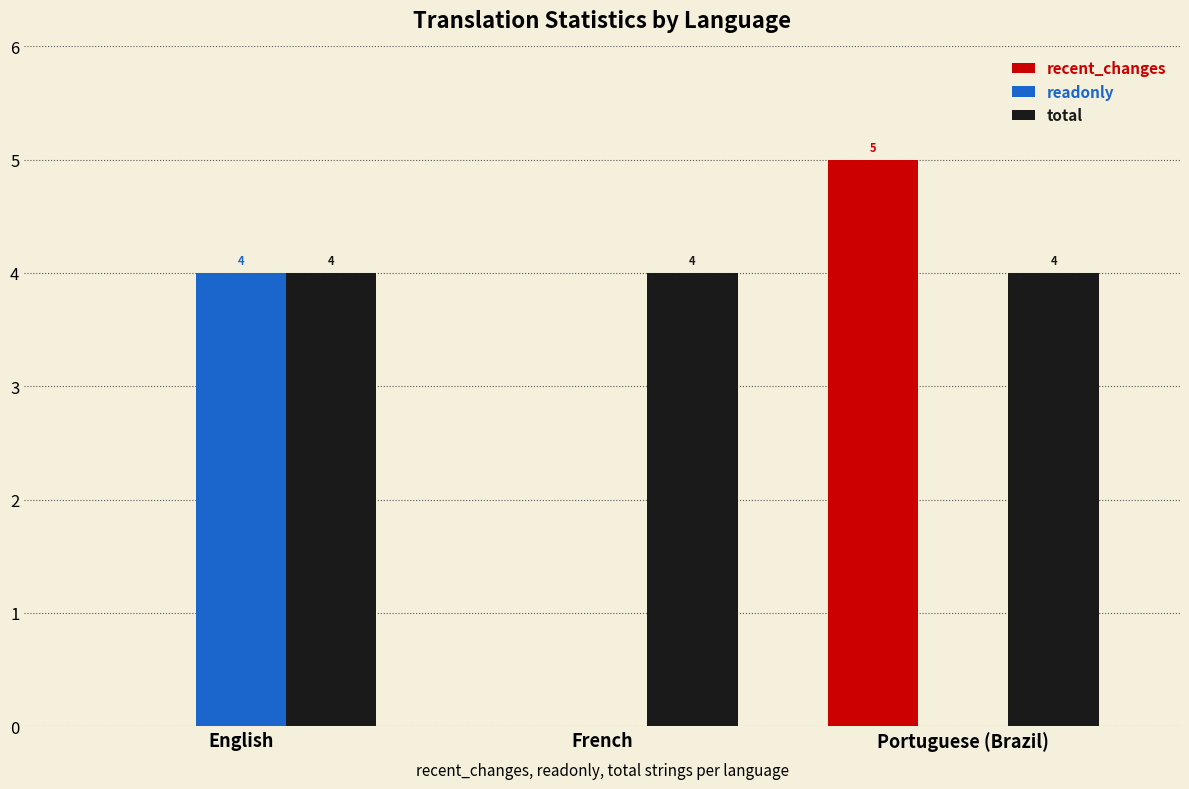

What is the sum of the total values at French and Portuguese (Brazil)?

8